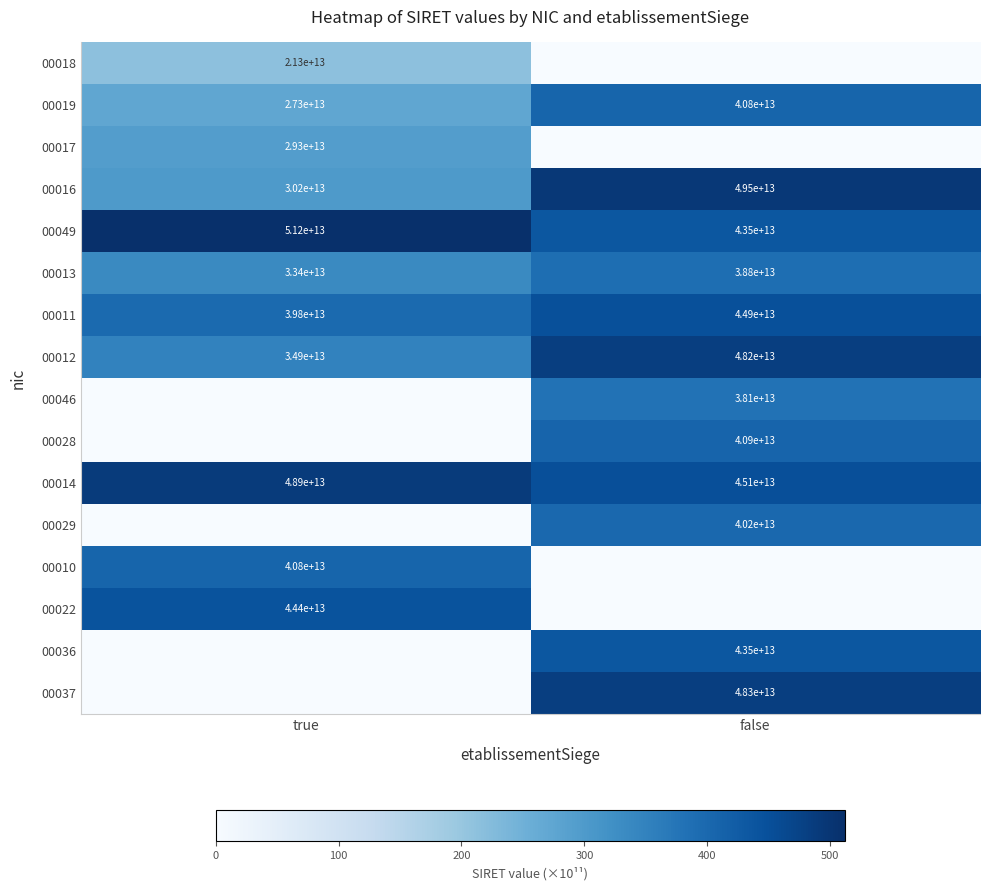

Is the value of 00019 at true greater than the value of 00018 at true?

Yes